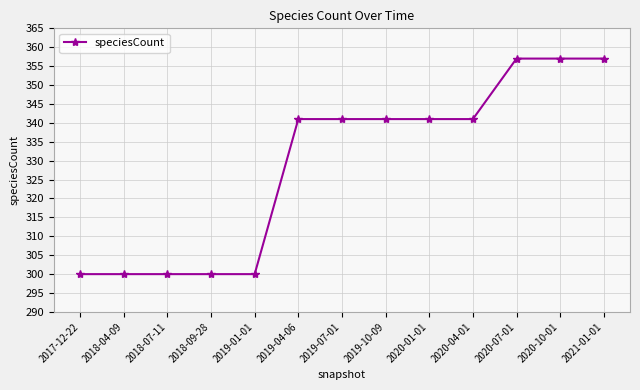

Reading right to left, list all the values displayed in this chart.

2021-01-01=357	2020-10-01=357	2020-07-01=357	2020-04-01=341	2020-01-01=341	2019-10-09=341	2019-07-01=341	2019-04-06=341	2019-01-01=300	2018-09-28=300	2018-07-11=300	2018-04-09=300	2017-12-22=300